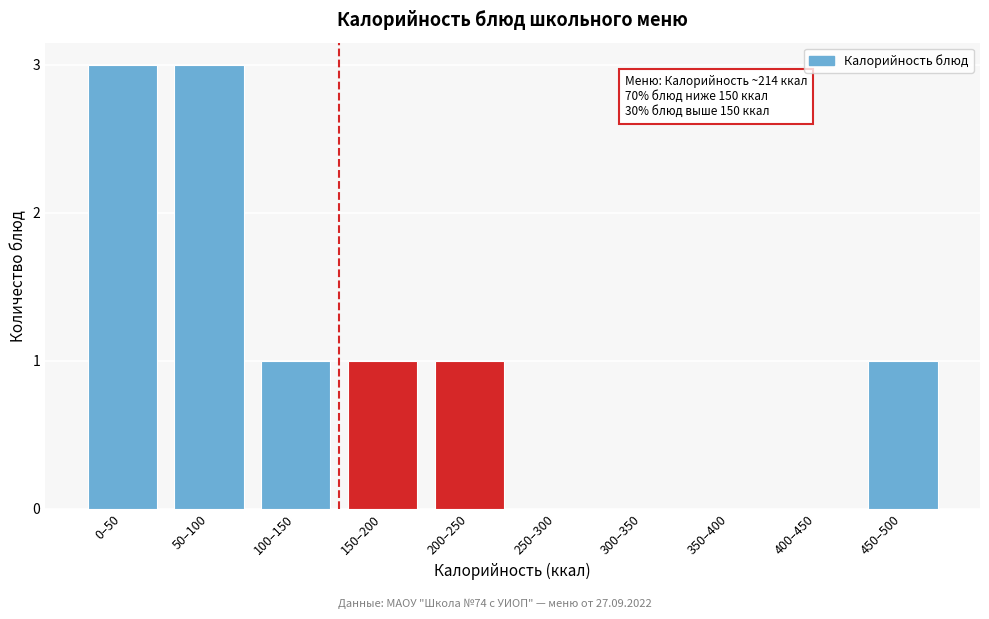

Reading left to right, list all the values displayed in this chart.

0–50=3	50–100=3	100–150=1	150–200=1	200–250=1	250–300=0	300–350=0	350–400=0	400–450=0	450–500=1